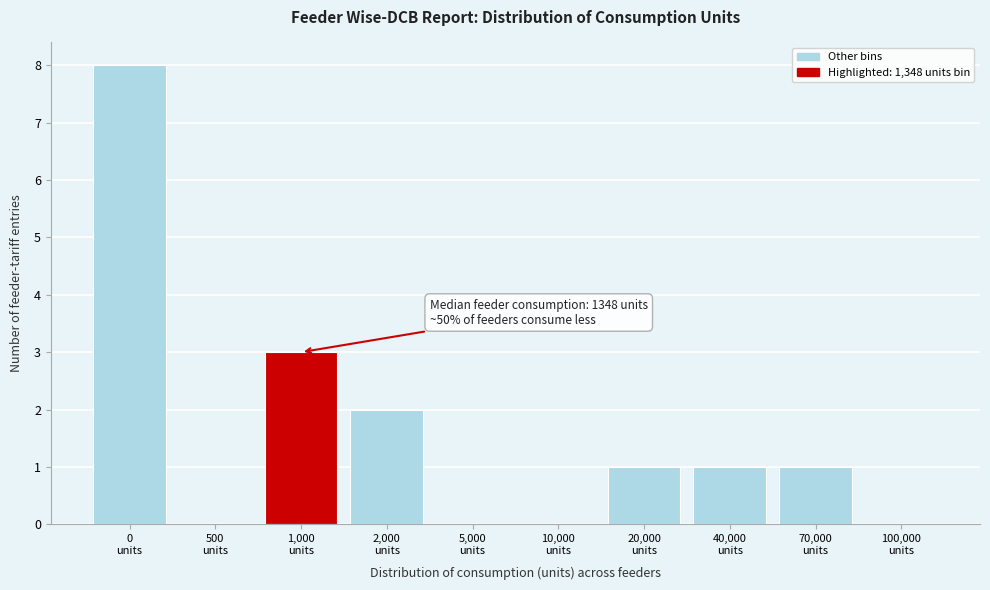

What is the greatest value displayed?

8